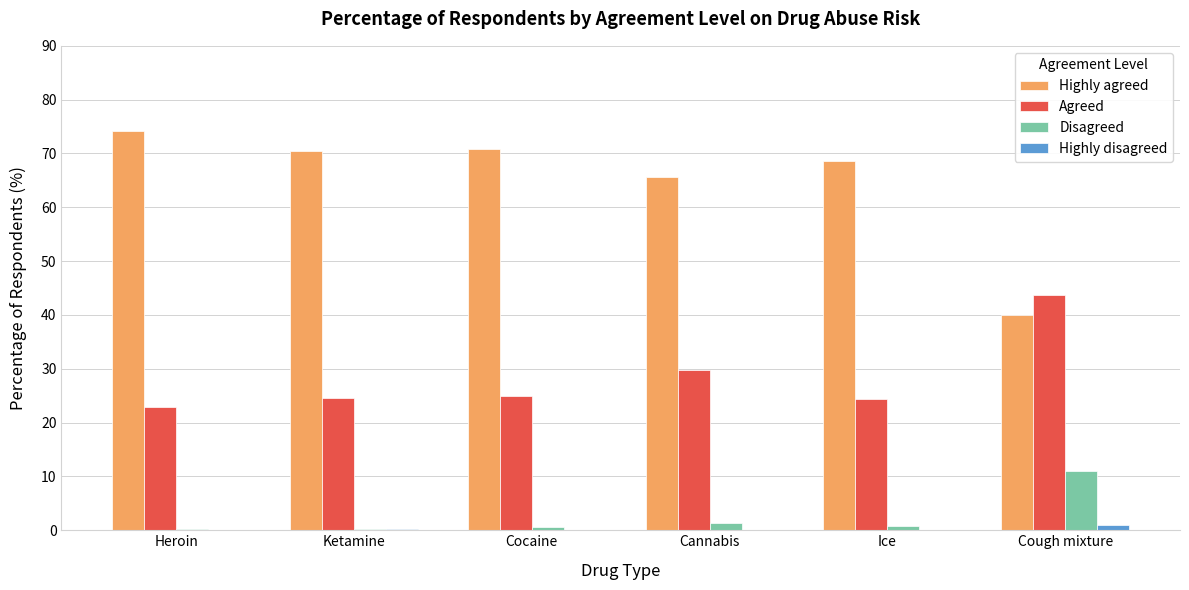

True or false: Disagreed has a value of 0.3 at Ketamine.

True